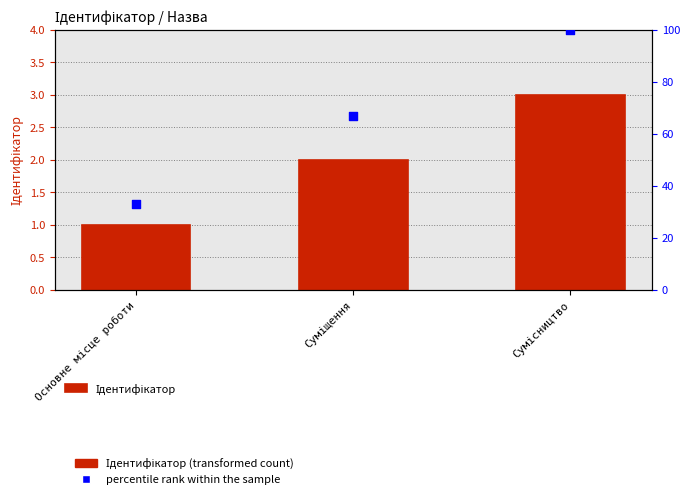

At how many categories does at least one series exceed 80?

1